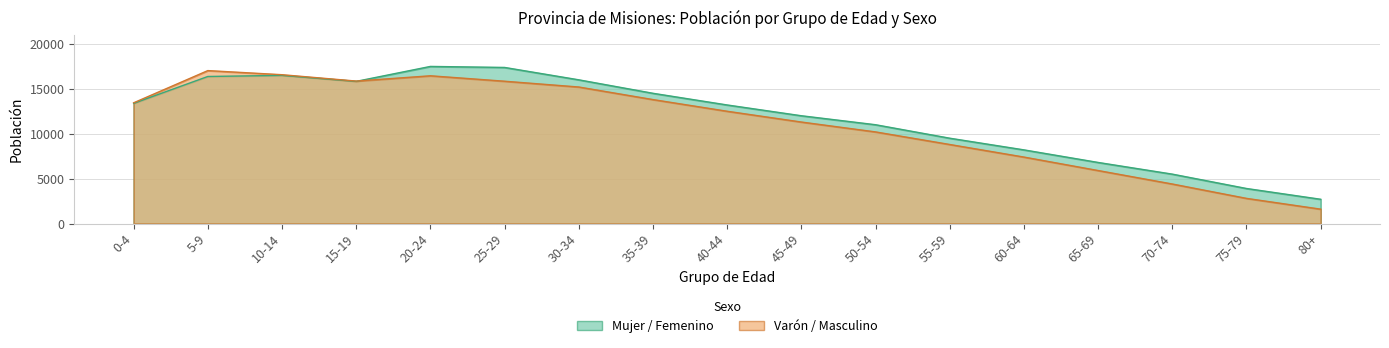

Reading left to right, what are all the values shown in this chart?

Mujer / Femenino: 0-4=13380	5-9=16372	10-14=16492	15-19=15828	20-24=17491	25-29=17378	30-34=16000	35-39=14500	40-44=13200	45-49=12000	50-54=11000	55-59=9500	60-64=8200	65-69=6800	70-74=5500	75-79=3900	80+=2700
Varón / Masculino: 0-4=13441	5-9=17027	10-14=16569	15-19=15861	20-24=16449	25-29=15844	30-34=15200	35-39=13800	40-44=12500	45-49=11300	50-54=10200	55-59=8800	60-64=7400	65-69=5900	70-74=4400	75-79=2800	80+=1600